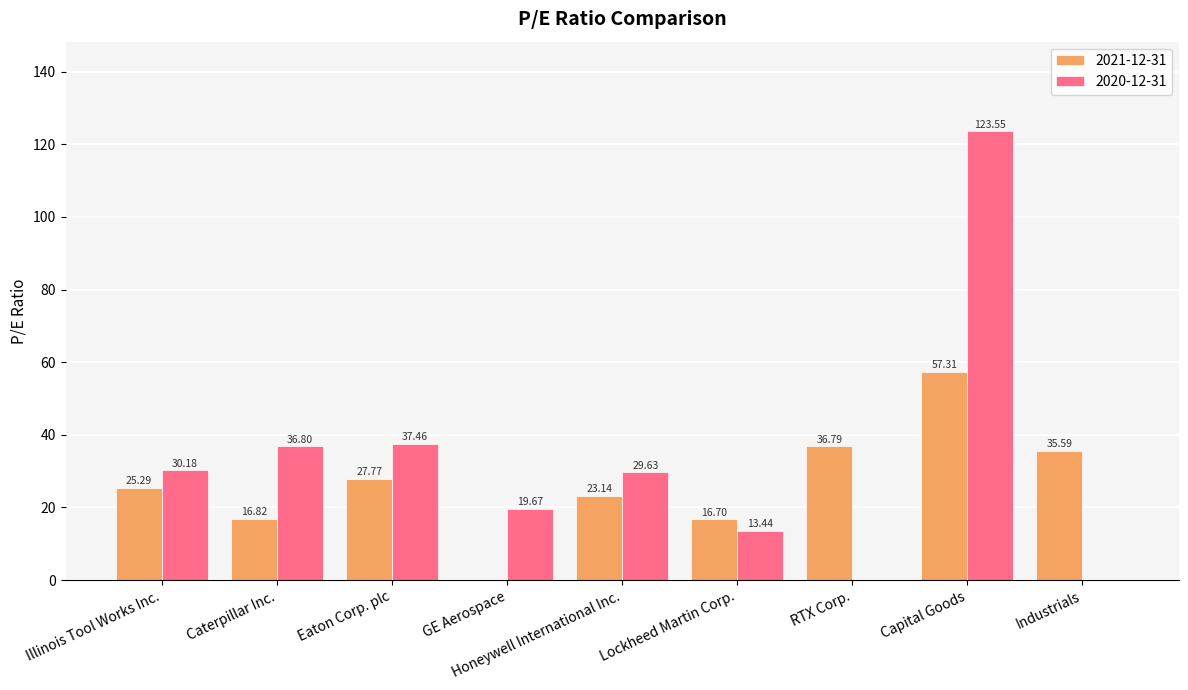

At which label does 2021-12-31 first exceed 25?

Illinois Tool Works Inc.